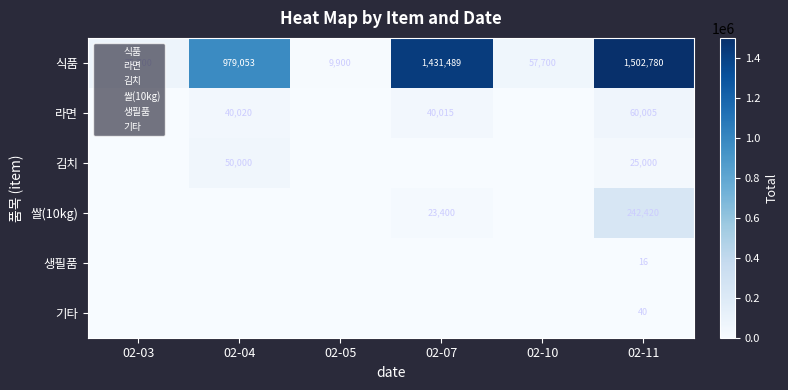

What is the difference between the highest and lowest values at 02-11?

1502764